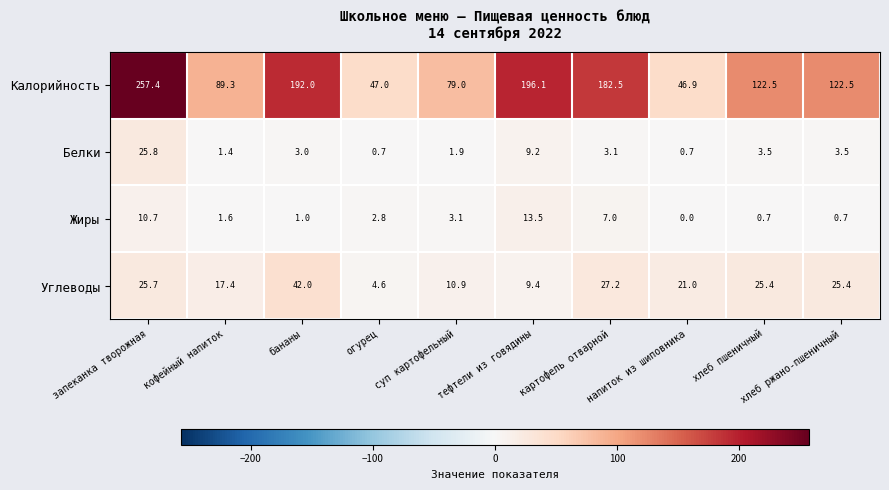

Which series changed the most between кофейный напиток and огурец?

Калорийность